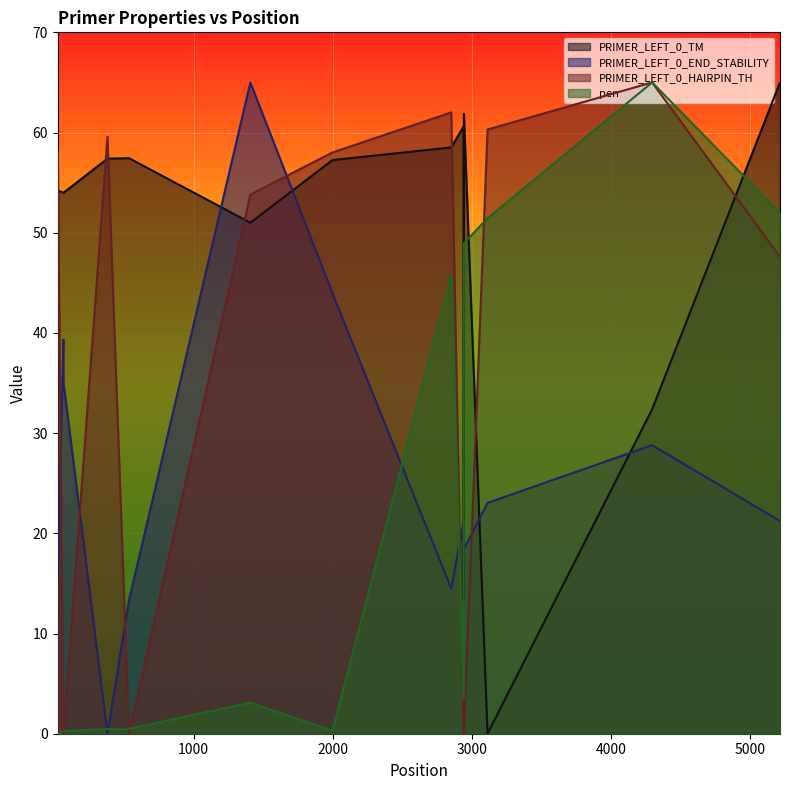

In PRIMER_LEFT_0_HAIRPIN_TH, how many points are higher than both neighbors (excluding endpoints)?

3